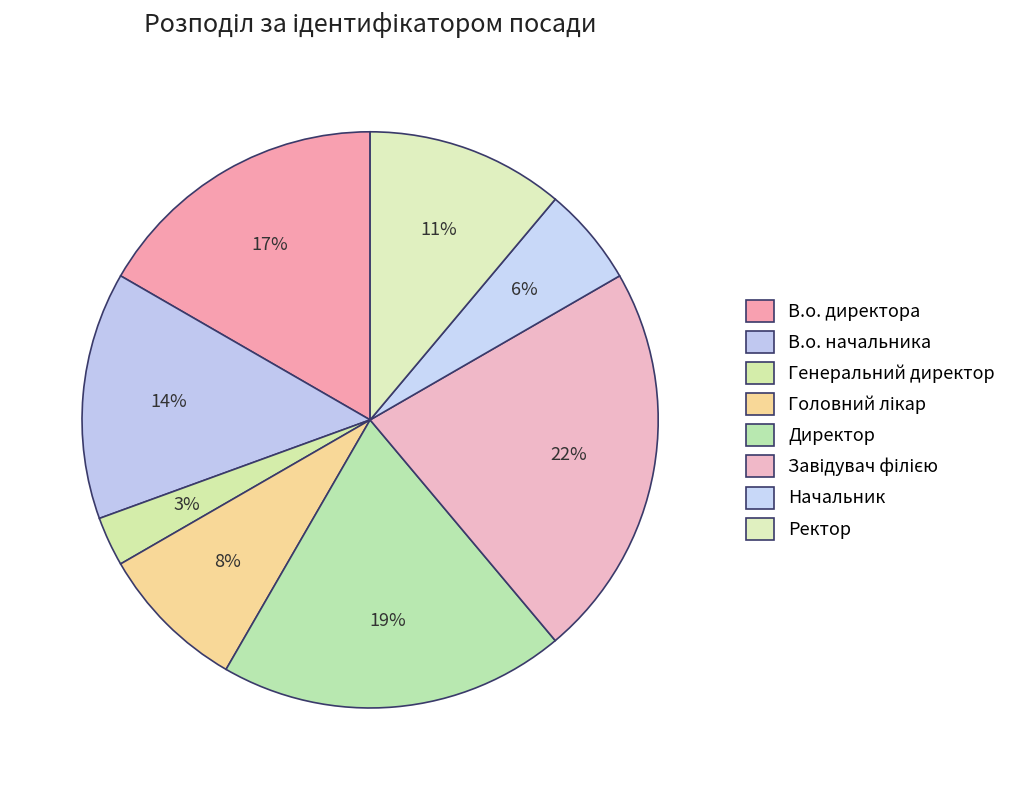

Count the number of slices in the pie.

8